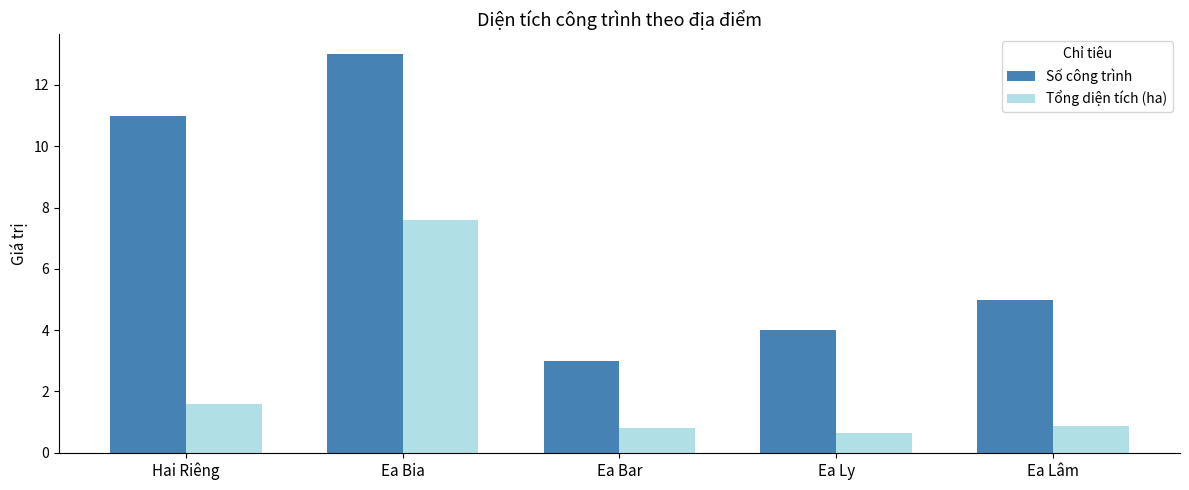

What is the label of the 1st bar from the left?

Hai Riêng